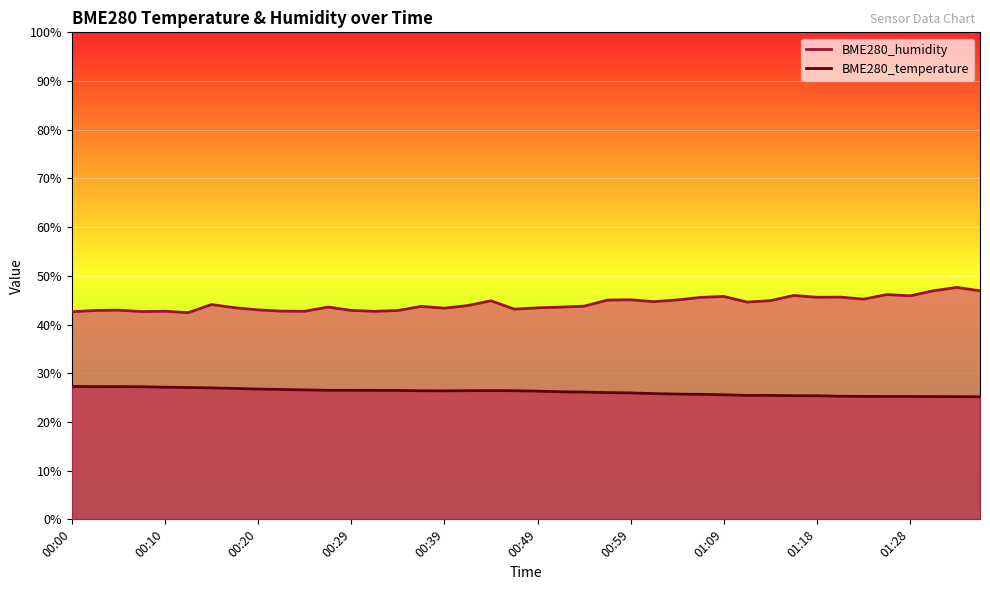

How many lines are shown in the chart?

2